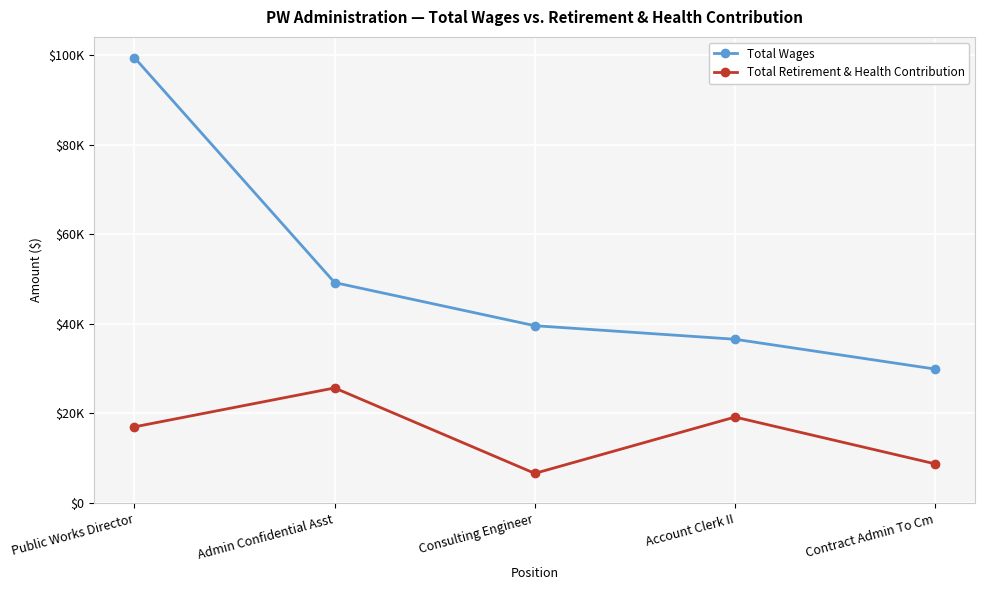

What is the difference between the highest and lowest values at Contract Admin To Cm?

21160